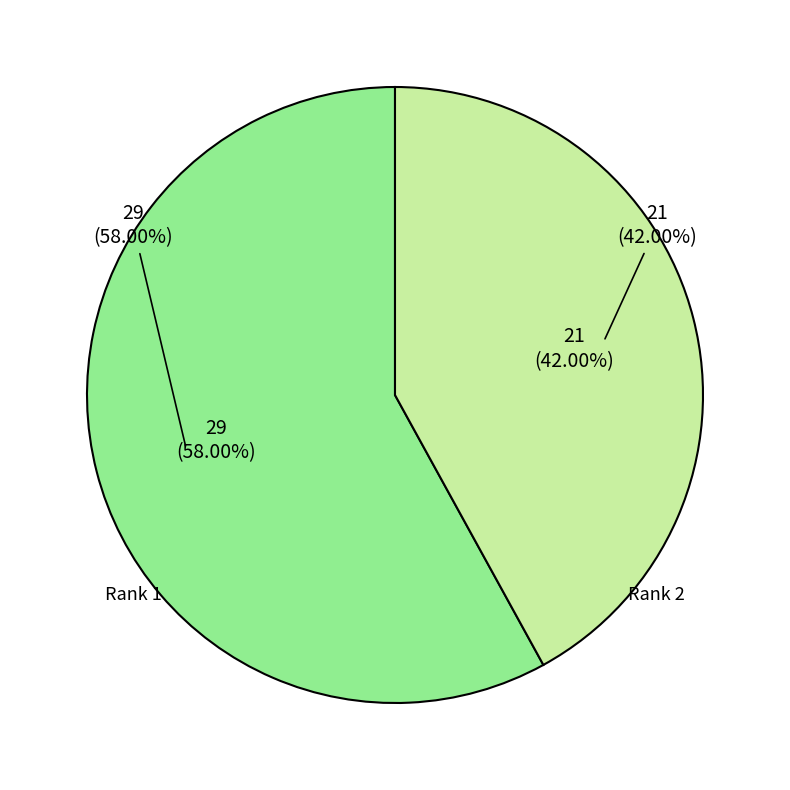

To the nearest percent, what is the difference between the South African Archaeological Bulletin and Archaeology, Ethnology and Anthropology slice percentages?

16%